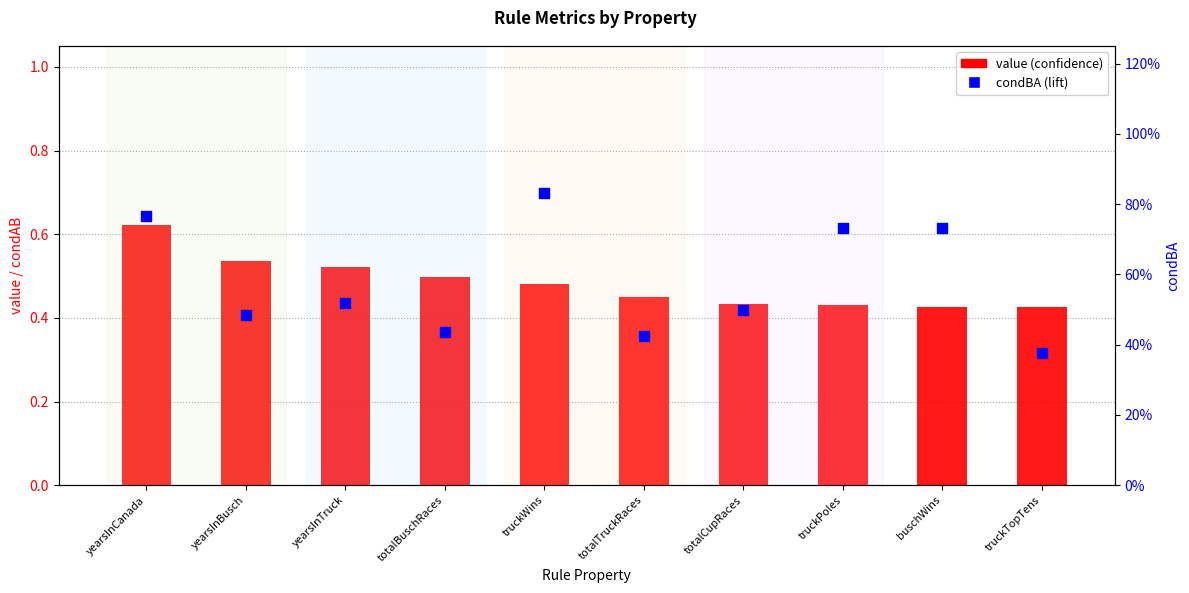

Which series has the largest total across all categories?

condBA (lift)